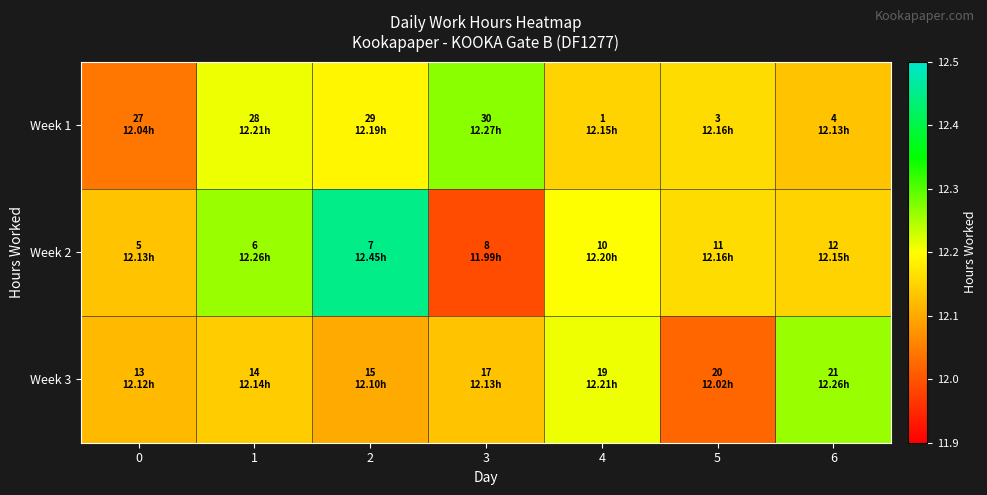

What is the greatest value displayed?

12.4